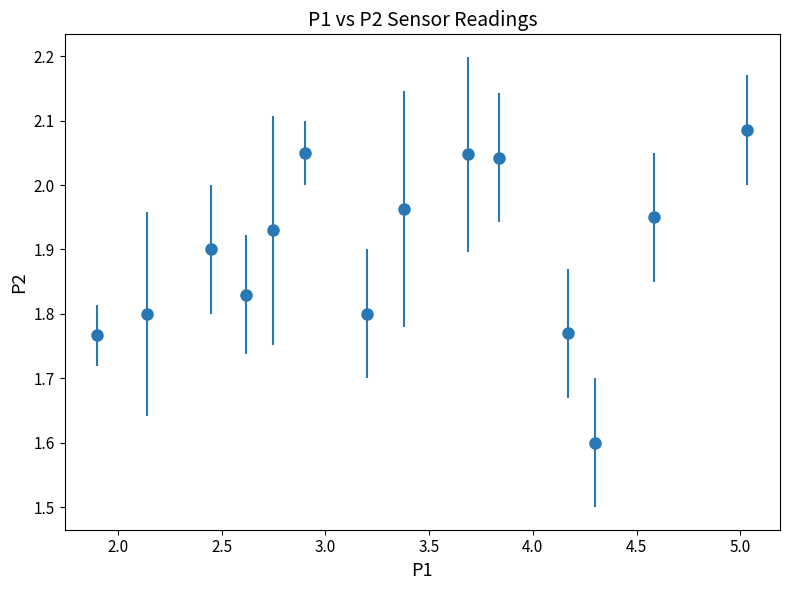

How many points are higher than both their immediate neighbors (excluding endpoints)?

3